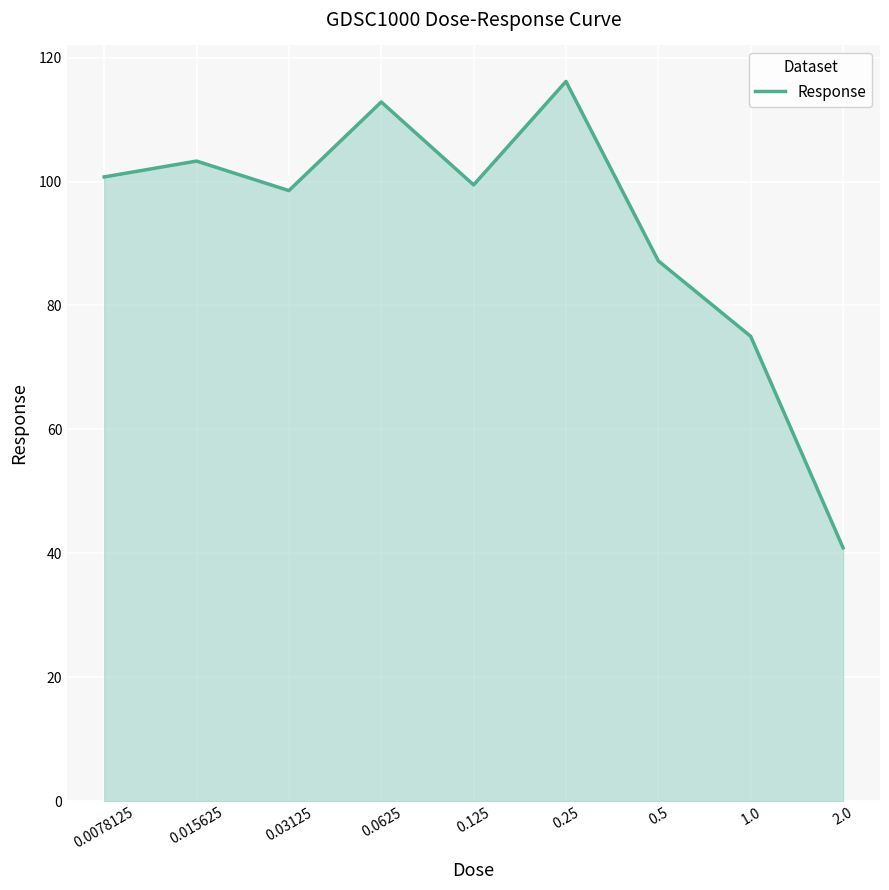

Reading right to left, extract all data points from this chart.

2.0=40.9	1.0=75.0	0.5=87.2	0.25=116.2	0.125=99.5	0.0625=112.8	0.03125=98.5	0.015625=103.3	0.0078125=100.7